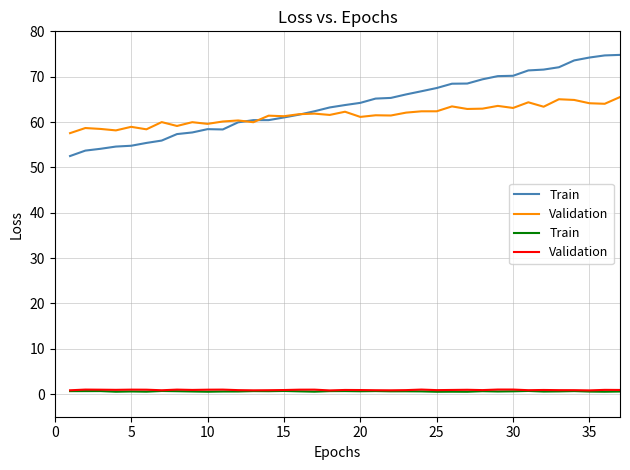

Is the value of Validation at 24 greater than the value of Train at 25?

Yes